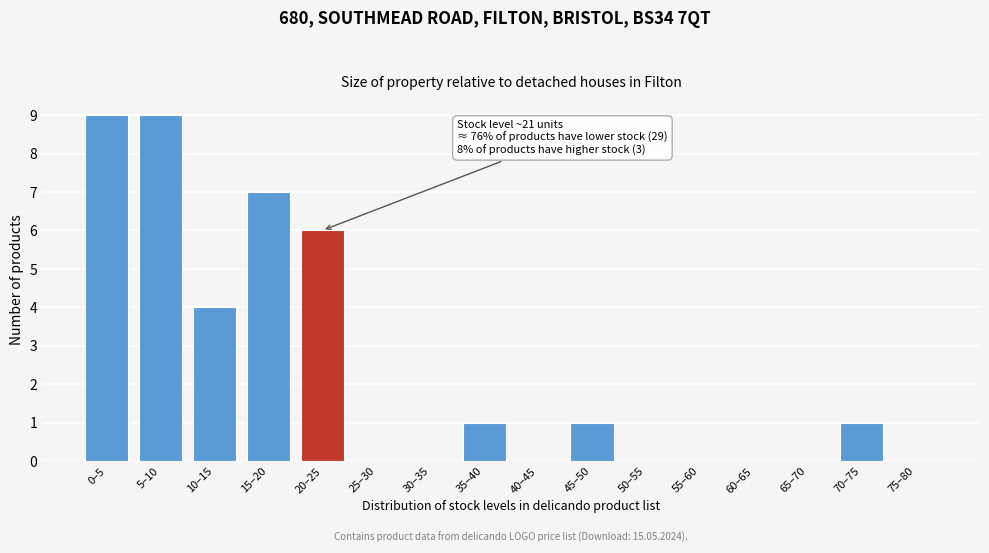

Reading left to right, list all the values displayed in this chart.

0–5=9	5–10=9	10–15=4	15–20=7	20–25=6	25–30=0	30–35=0	35–40=1	40–45=0	45–50=1	50–55=0	55–60=0	60–65=0	65–70=0	70–75=1	75–80=0